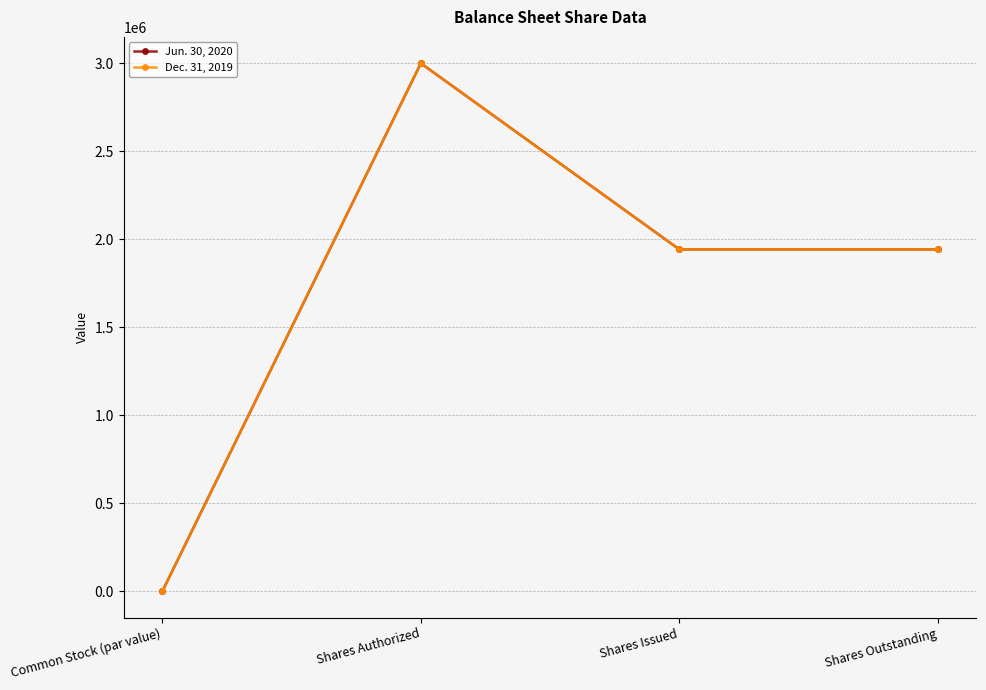

Is this an area chart (filled region under the line)?

No